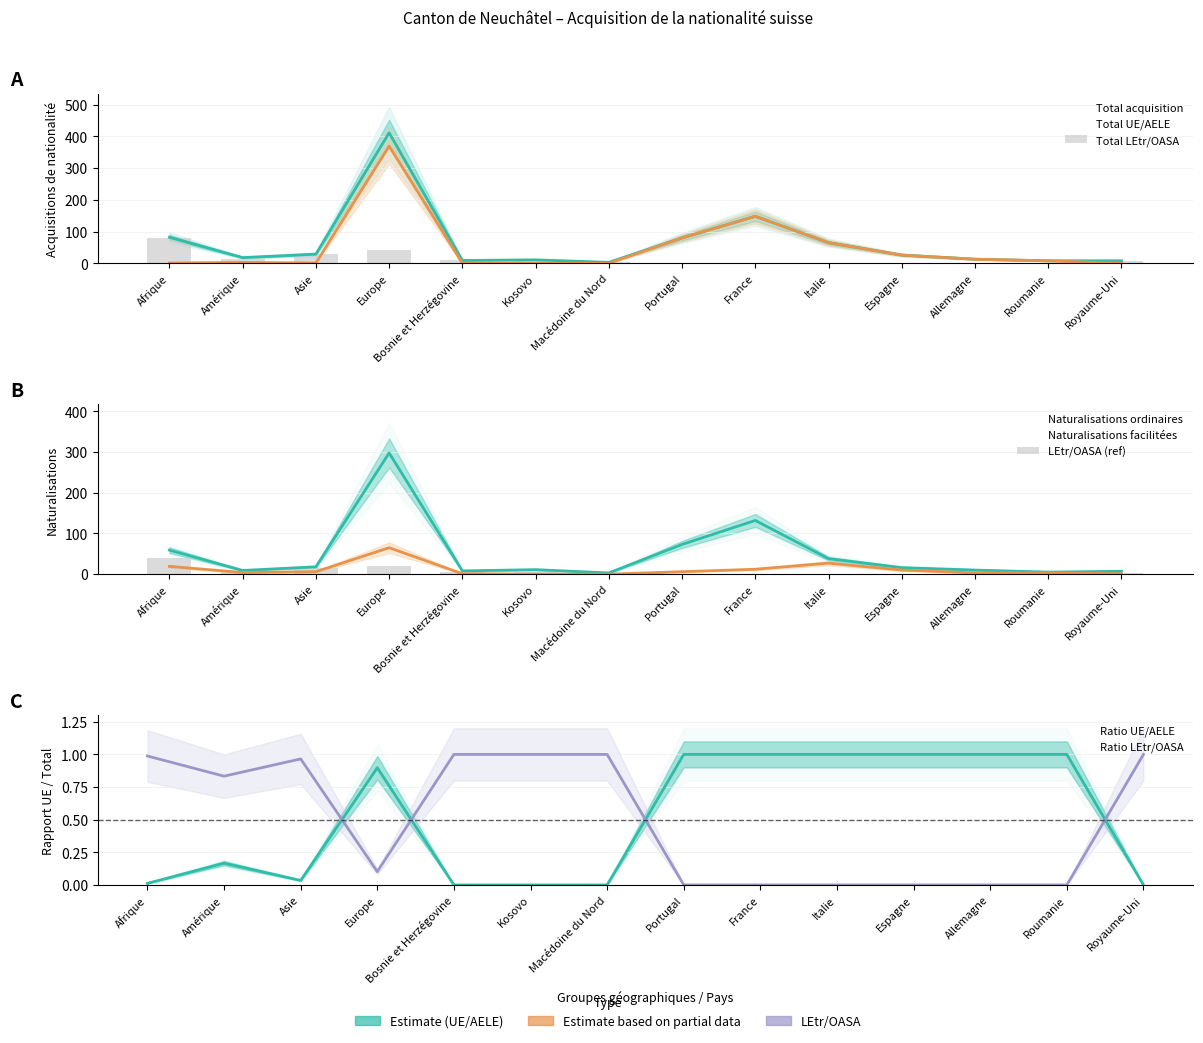

How many data points does each series have?

14